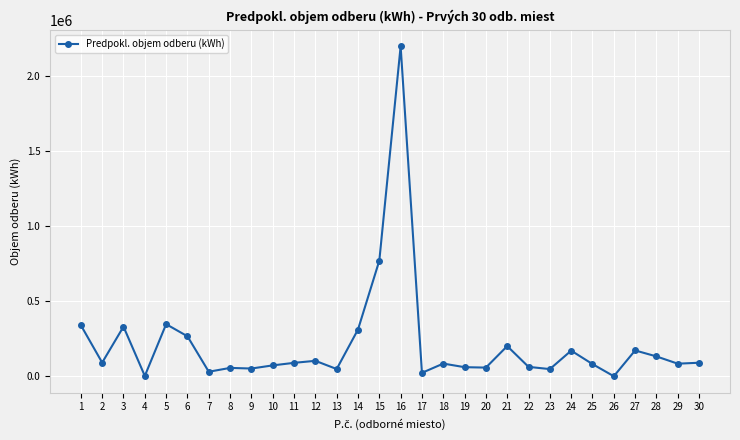

At which label does the data first exceed 89337?

1